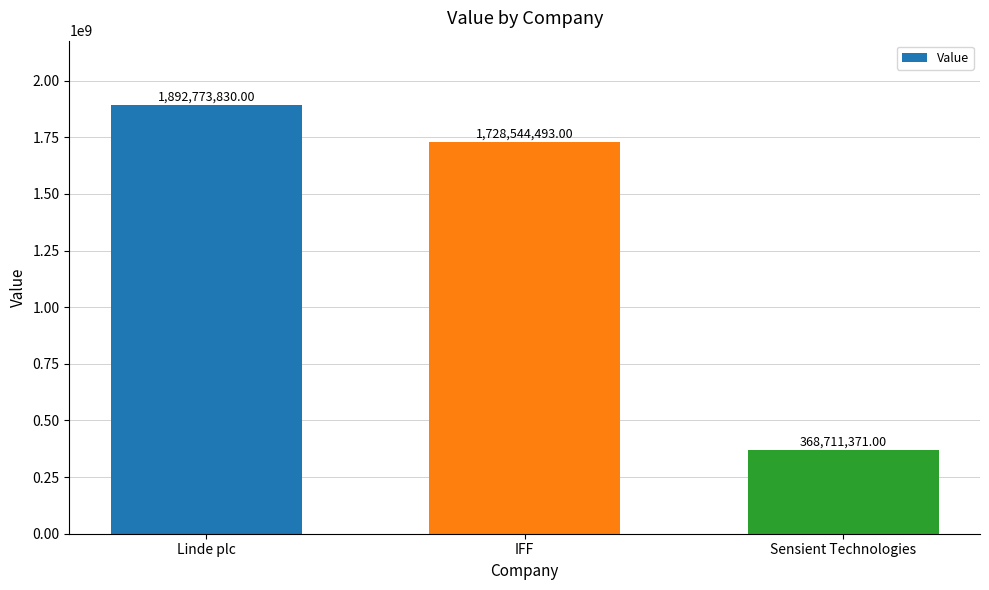

List the labels in order of value, smallest first.

Sensient Technologies, IFF, Linde plc